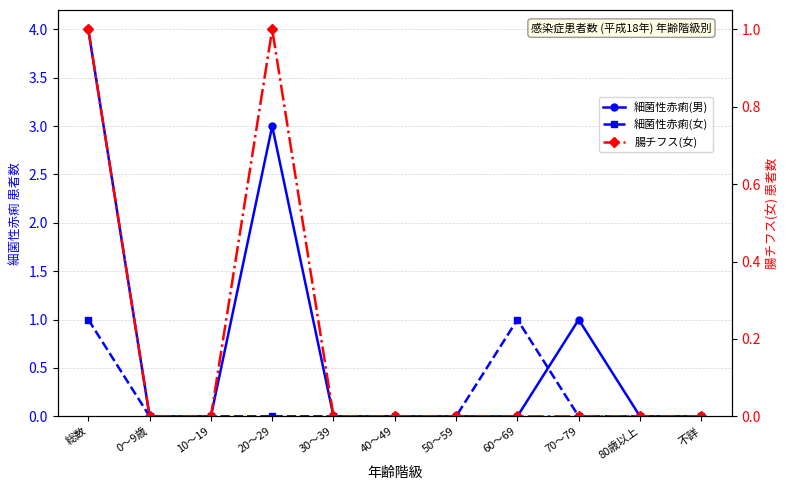

What is the sum of the 細菌性赤痢(男) values at 60～69 and 20～29?

3